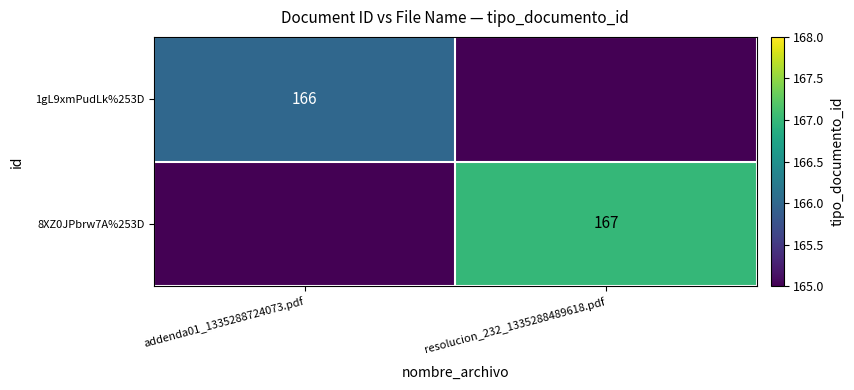

The value of 1gL9xmPudLk%253D at addenda01_1335288724073.pdf is 166. True or false?

True